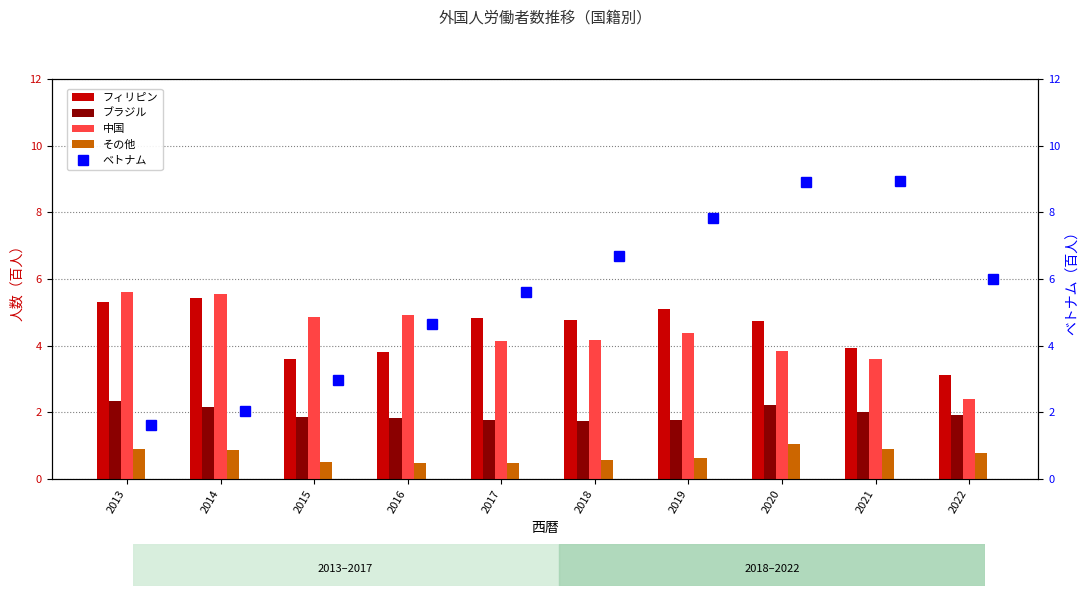

Is the value of 中国 at 2014 greater than the value of その他 at 2020?

Yes